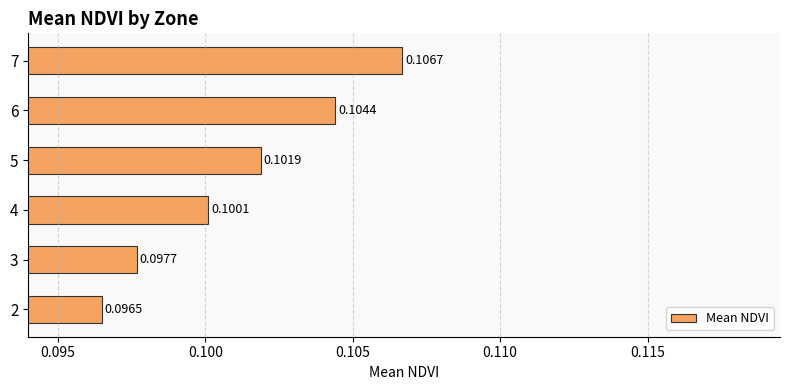

What is the sum of all values?

0.6